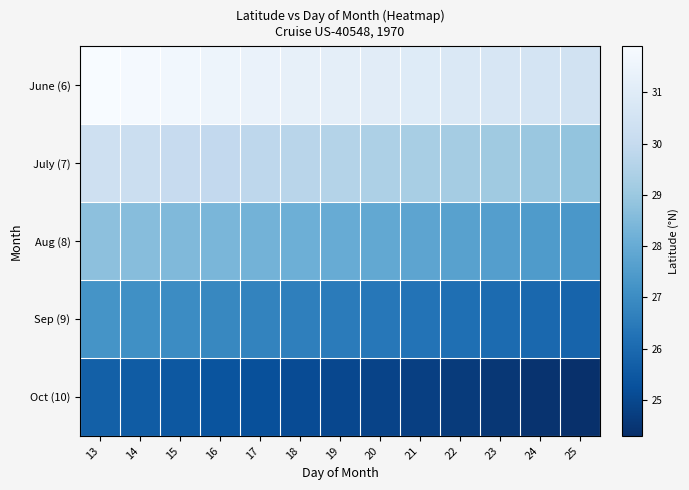

Rank the series by their maximum value, from highest to lowest.

June (6), July (7), Aug (8), Sep (9), Oct (10)